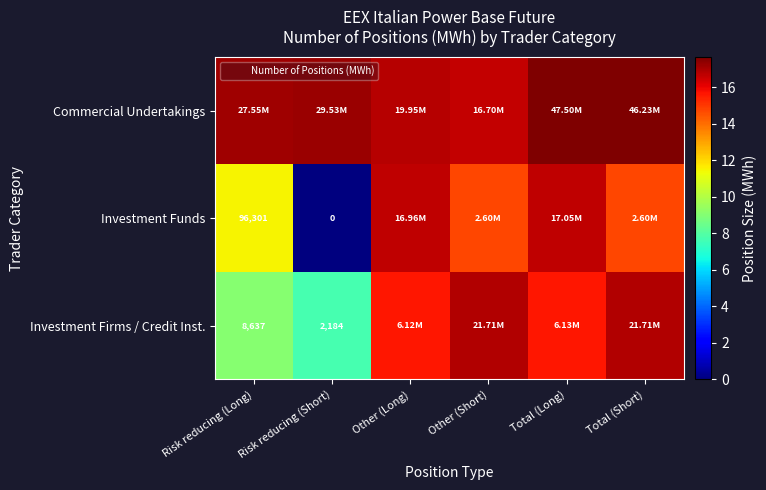

The value of Investment Funds at Other (Long) is 16.6. True or false?

True